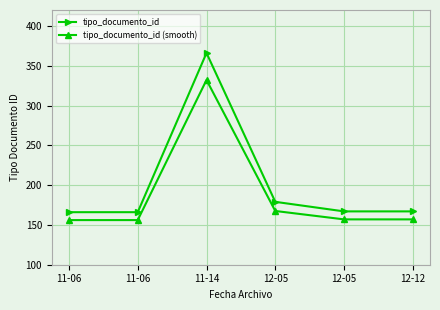

What is the value of the tipo_documento_id (smooth) point at the 2nd from the left?

156.1